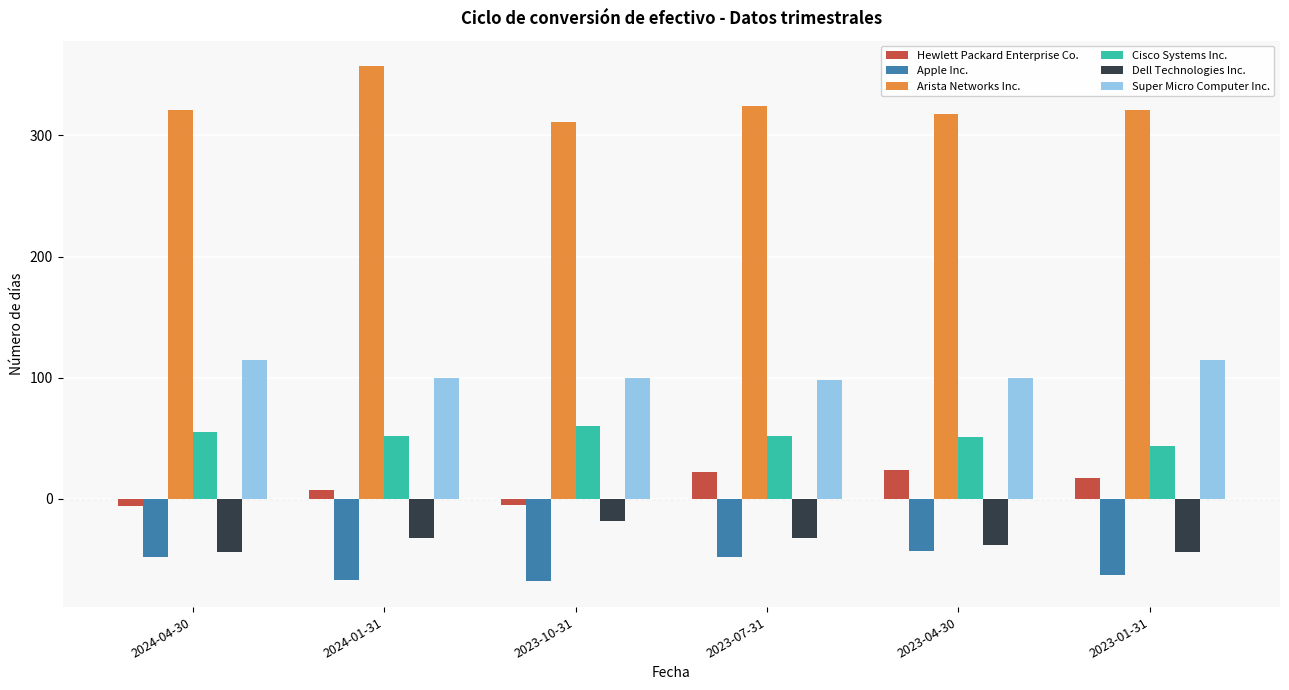

How many data points in Hewlett Packard Enterprise Co. are less than 17?

3